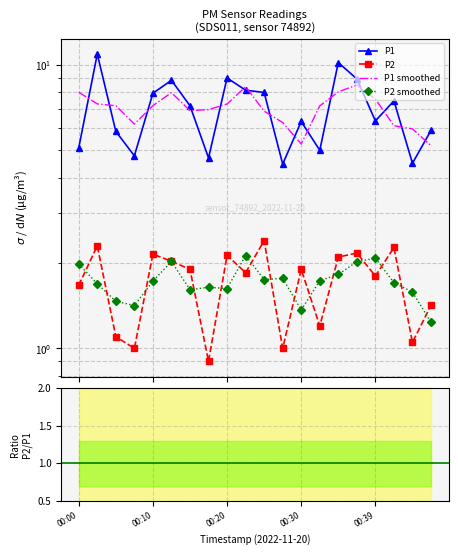

True or false: ratio smoothed and P1 smoothed intersect in this chart.

False